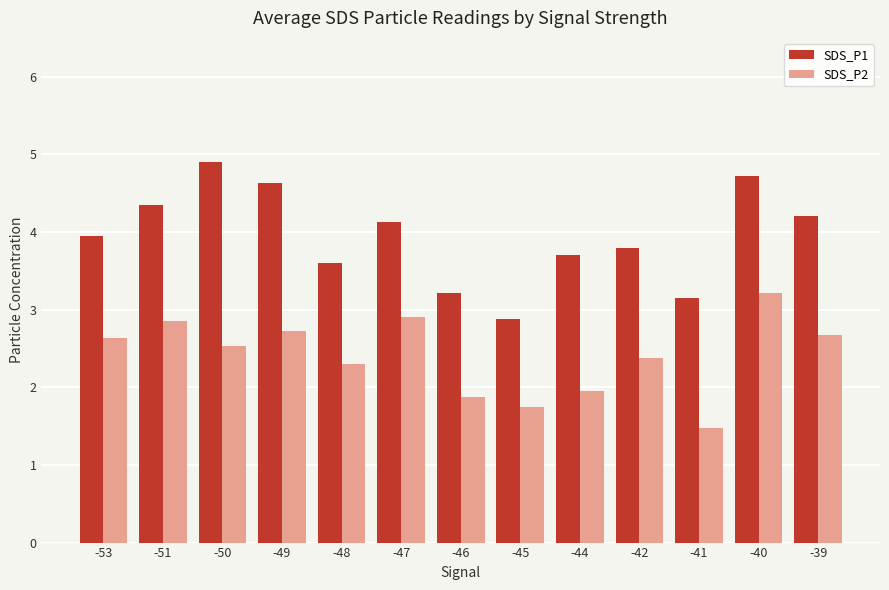

What is the value of the SDS_P2 bar at the 3rd from the left?

2.5